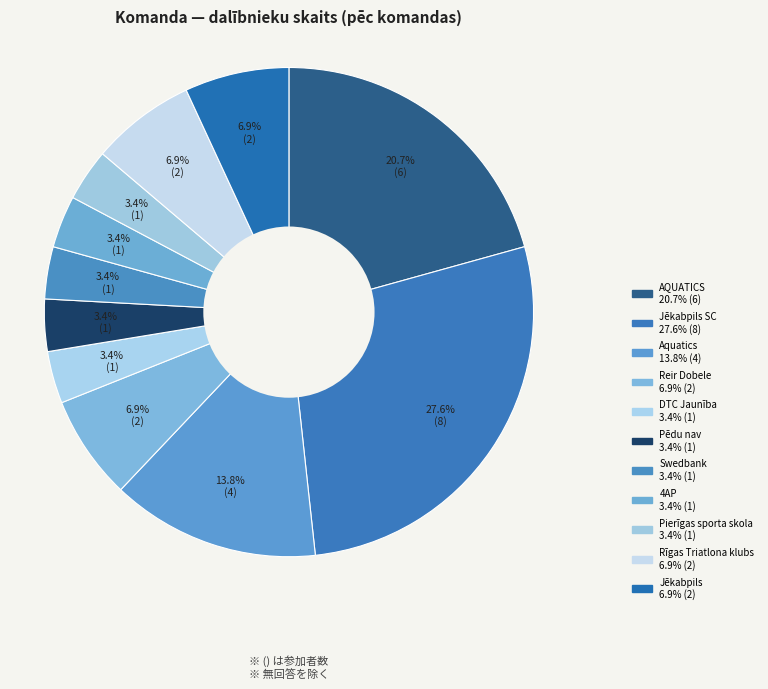

Count the number of slices in the pie.

11